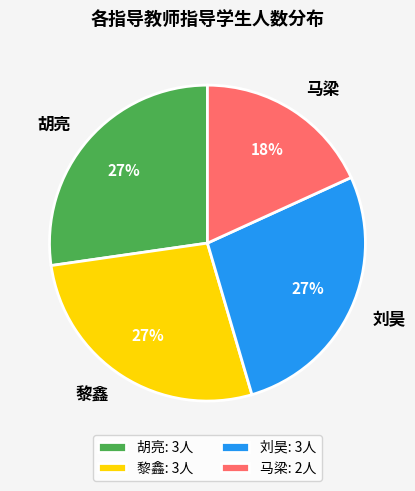

To the nearest percent, what is the combined percentage of 马梁 and 胡亮?

45%